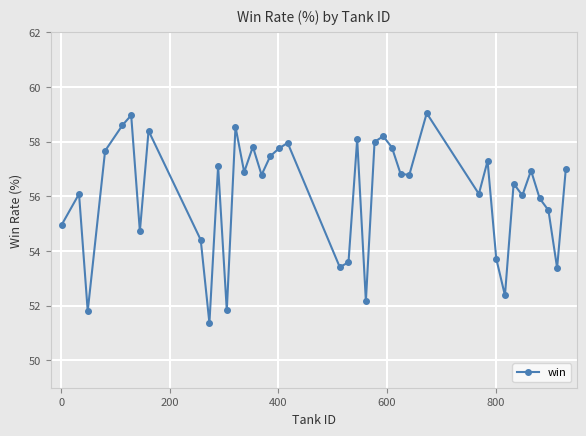

What is the difference between the maximum and second lowest values?

7.2